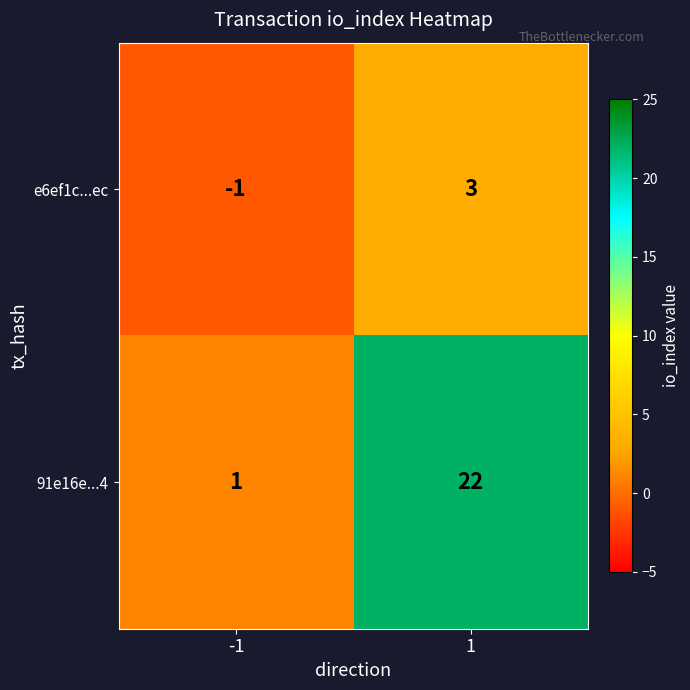

What is the sum of the 91e16e...4 values at 1 and -1?

23